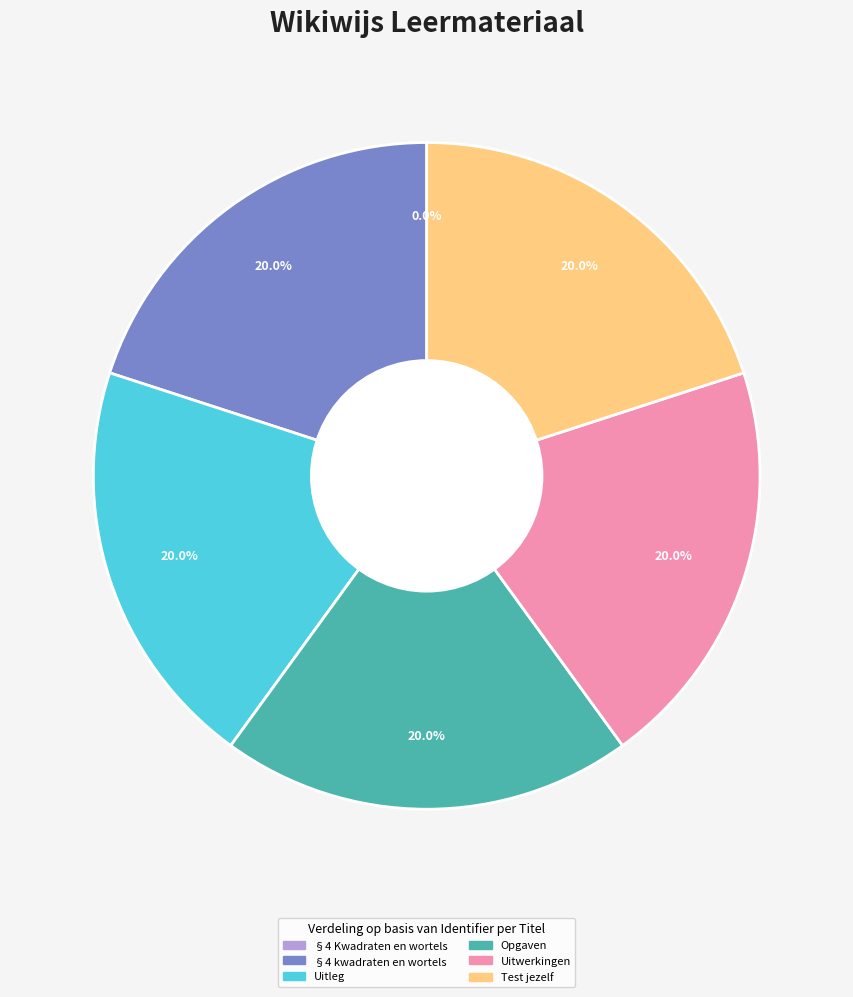

Approximately how many times larger is the value at Uitwerkingen compared to Opgaven?

1.0